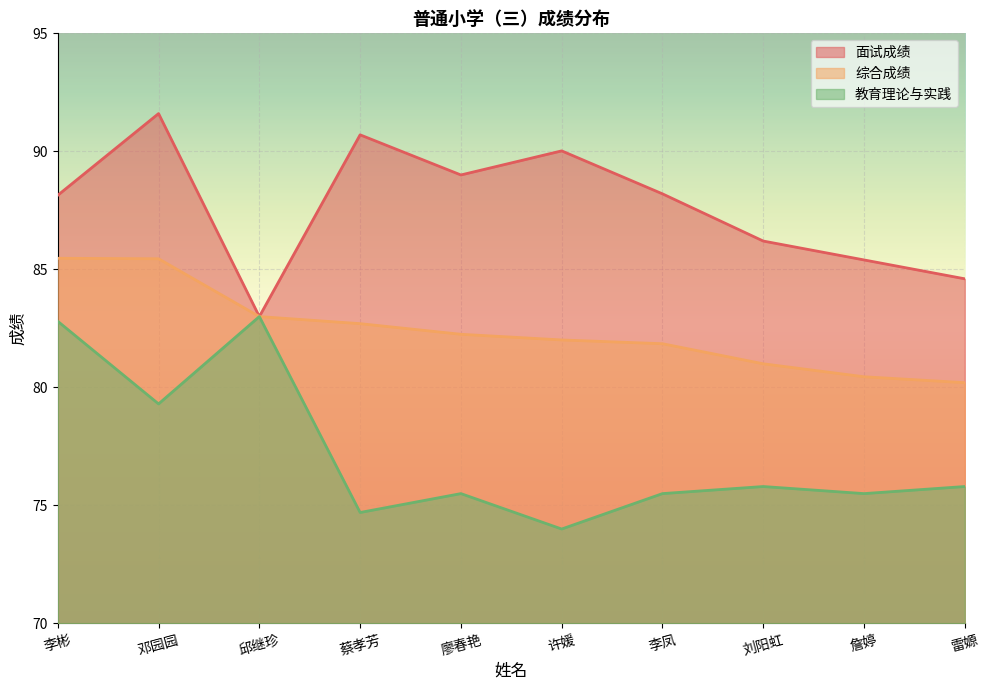

The value of 综合成绩 at 廖春艳 is 30.0. True or false?

False